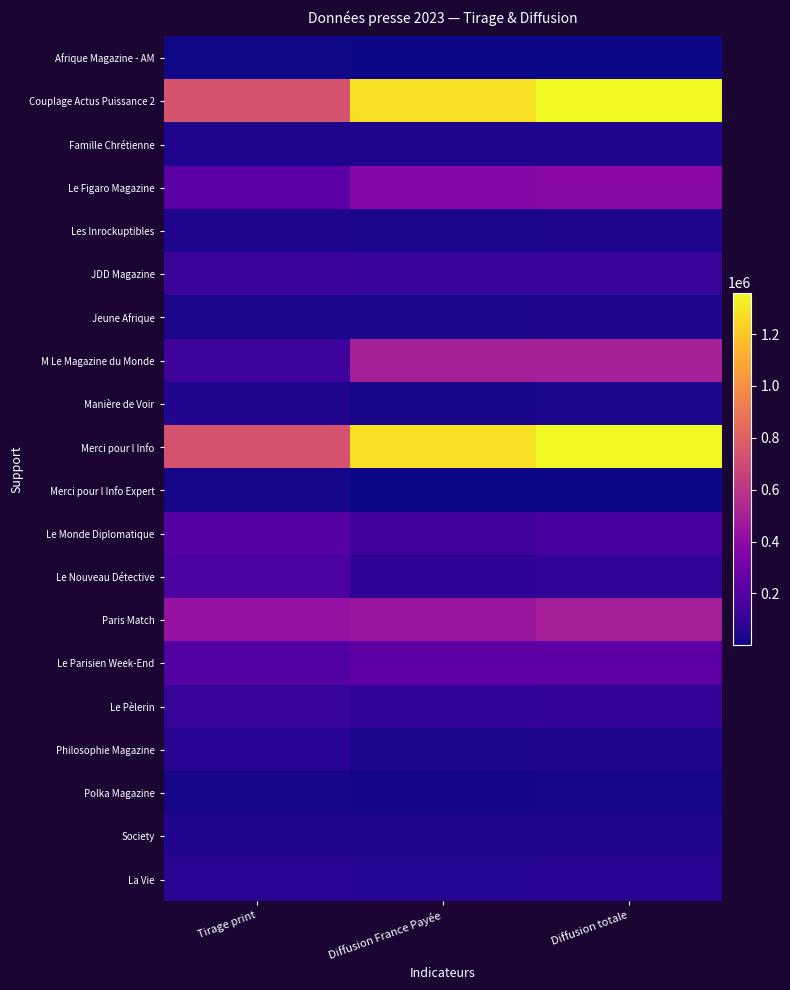

Reading left to right, transcribe all the data shown in this chart.

Afrique Magazine - AM: Tirage print=9621	Diffusion France Payée=1006	Diffusion totale=5196
Couplage Actus Puissance 2: Tirage print=741747	Diffusion France Payée=1284745	Diffusion totale=1360120
Famille Chrétienne: Tirage print=39747	Diffusion France Payée=38968	Diffusion totale=42073
Le Figaro Magazine: Tirage print=223550	Diffusion France Payée=377709	Diffusion totale=383668
Les Inrockuptibles: Tirage print=40655	Diffusion France Payée=32712	Diffusion totale=37198
JDD Magazine: Tirage print=122012	Diffusion France Payée=102572	Diffusion totale=103347
Jeune Afrique: Tirage print=29296	Diffusion France Payée=30013	Diffusion totale=43174
M Le Magazine du Monde: Tirage print=124936	Diffusion France Payée=494980	Diffusion totale=498087
Manière de Voir: Tirage print=46427	Diffusion France Payée=23122	Diffusion totale=29536
Merci pour l Info: Tirage print=735672	Diffusion France Payée=1283985	Diffusion totale=1359359
Merci pour l Info Expert: Tirage print=18225	Diffusion France Payée=2282	Diffusion totale=2282
Le Monde Diplomatique: Tirage print=203310	Diffusion France Payée=140621	Diffusion totale=165576
Le Nouveau Détective: Tirage print=171592	Diffusion France Payée=79391	Diffusion totale=90379
Paris Match: Tirage print=429424	Diffusion France Payée=449669	Diffusion totale=490336
Le Parisien Week-End: Tirage print=194303	Diffusion France Payée=224010	Diffusion totale=225796
Le Pèlerin: Tirage print=103078	Diffusion France Payée=89670	Diffusion totale=91429
Philosophie Magazine: Tirage print=60134	Diffusion France Payée=32855	Diffusion totale=38542
Polka Magazine: Tirage print=21868	Diffusion France Payée=15800	Diffusion totale=19179
Society: Tirage print=45913	Diffusion France Payée=41059	Diffusion totale=44421
La Vie: Tirage print=65348	Diffusion France Payée=57756	Diffusion totale=60338